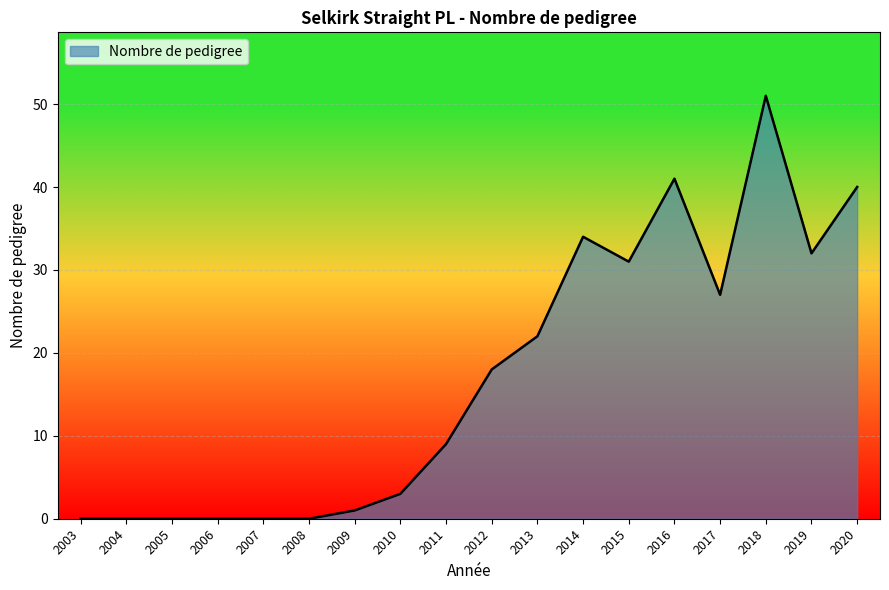

What is the sum of the values at 2009 and 2005?

1